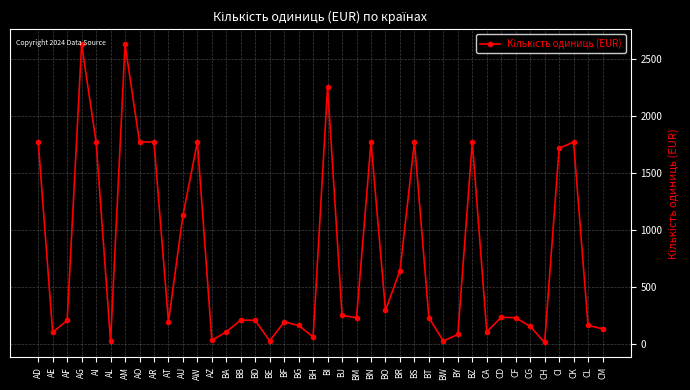

What is the label of the 29th point from the right?

AW